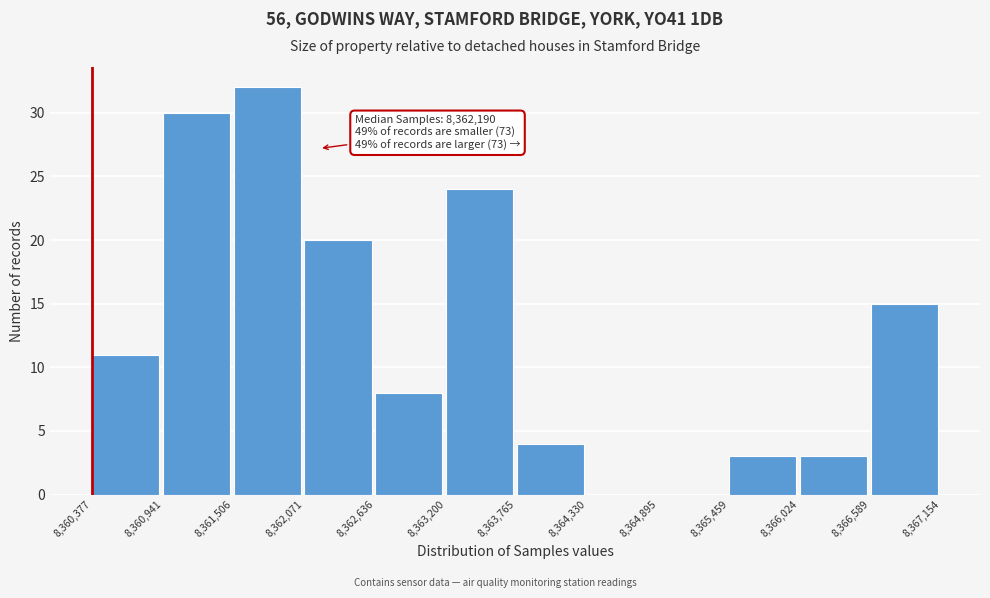

Over which range of the x-axis is the bar tallest?

8,361,506 to 8,362,071